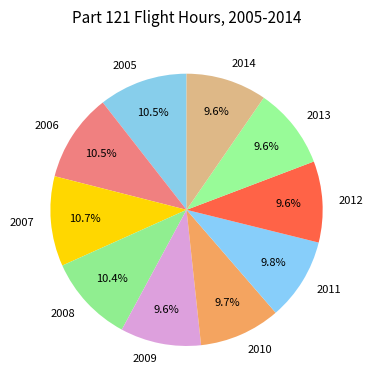

What percentage is NOT represented by 2010?

90.3%